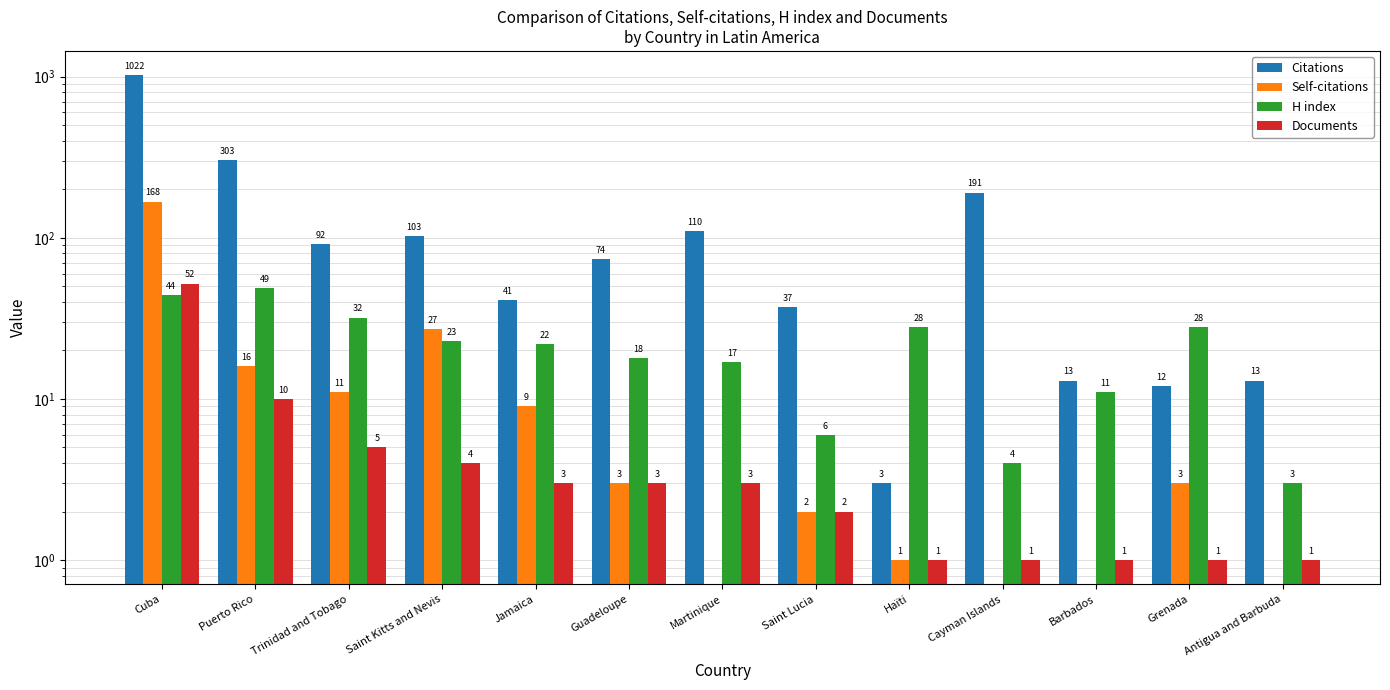

How many categories are shown in the chart?

13